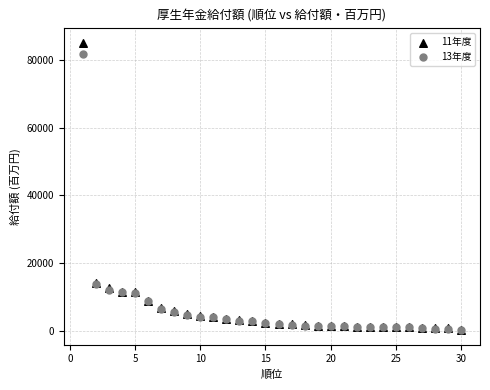

Which series has the largest Y range (max minus min)?

11年度